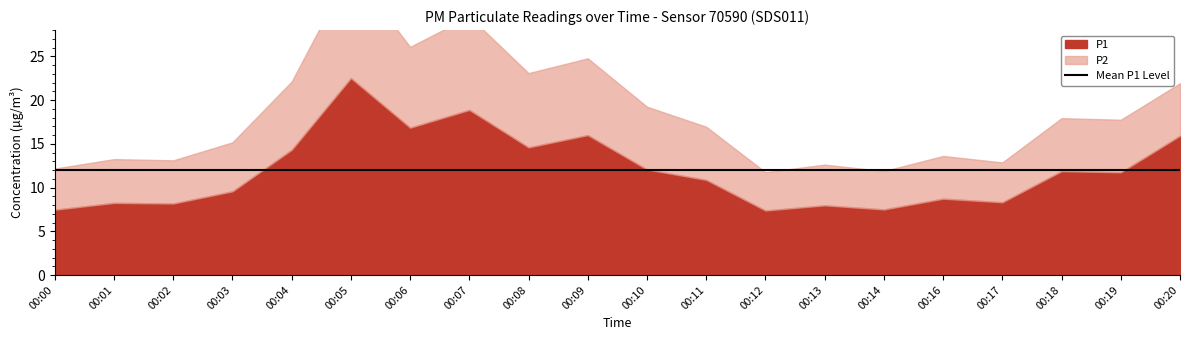

True or false: P1 and P2 intersect in this chart.

False